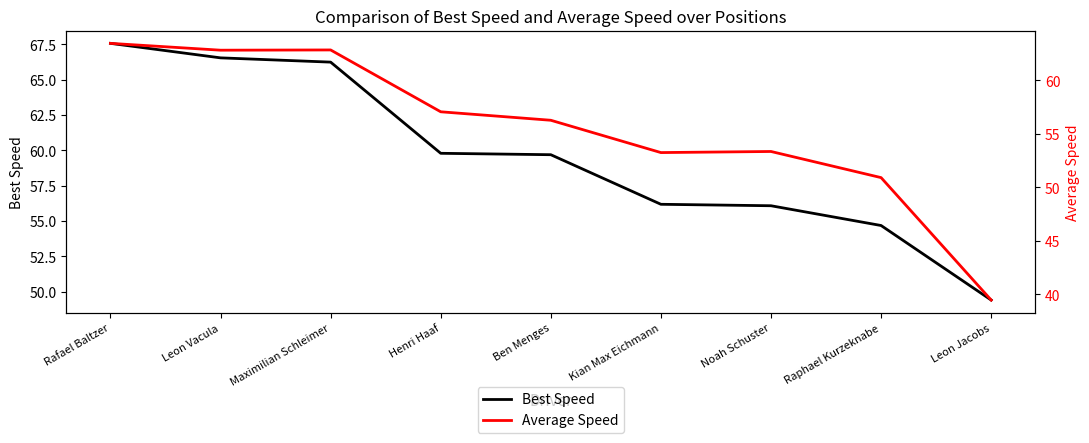

What is the label of the 8th point from the right?

Leon Vacula